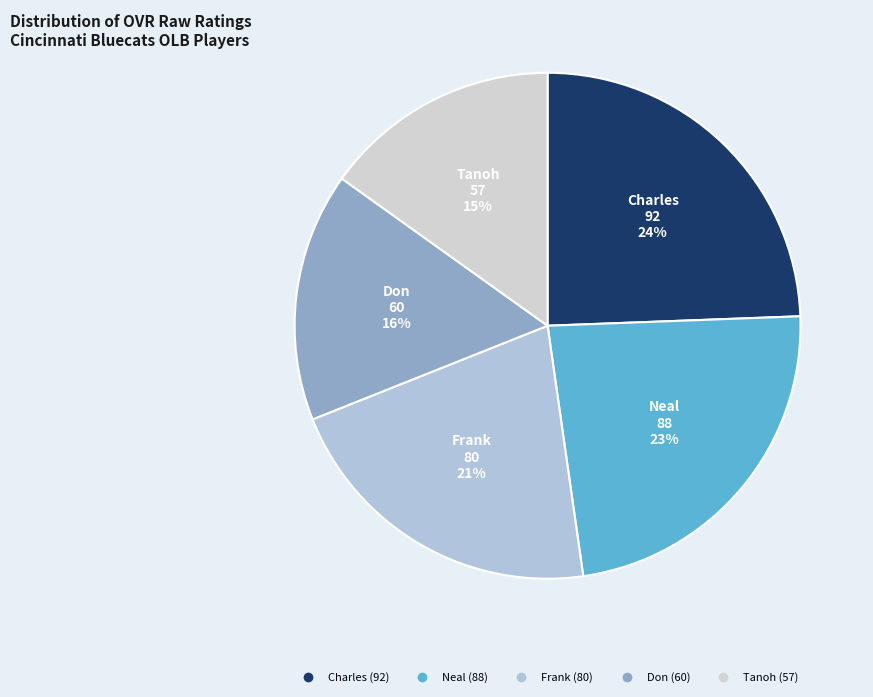

The Frank slice represents 32% of the pie. True or false?

False